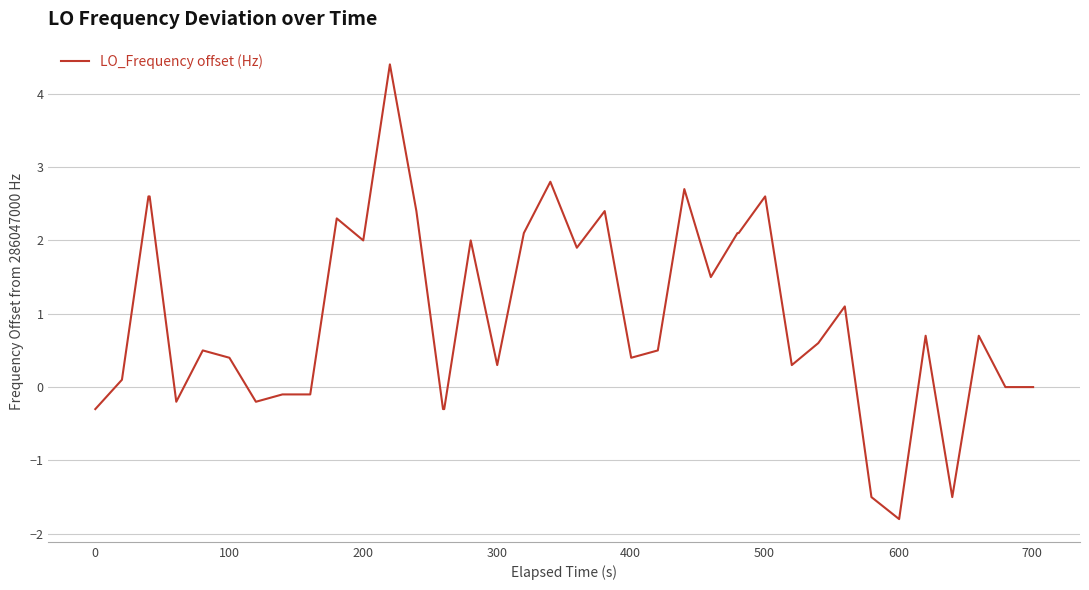

What is the minimum value shown in the chart?

-1.8